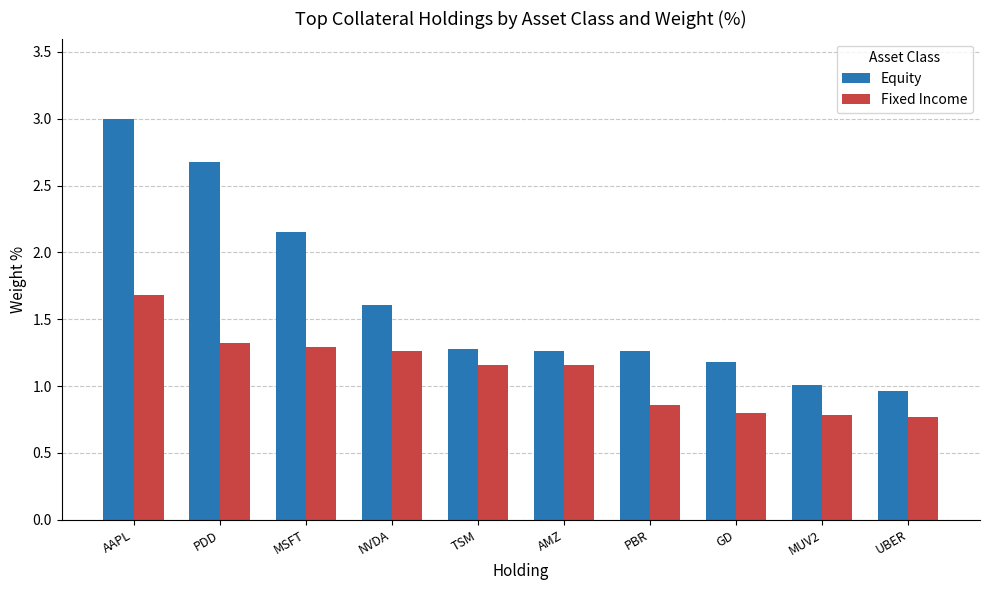

Which series changed the most between PDD and GD?

Equity